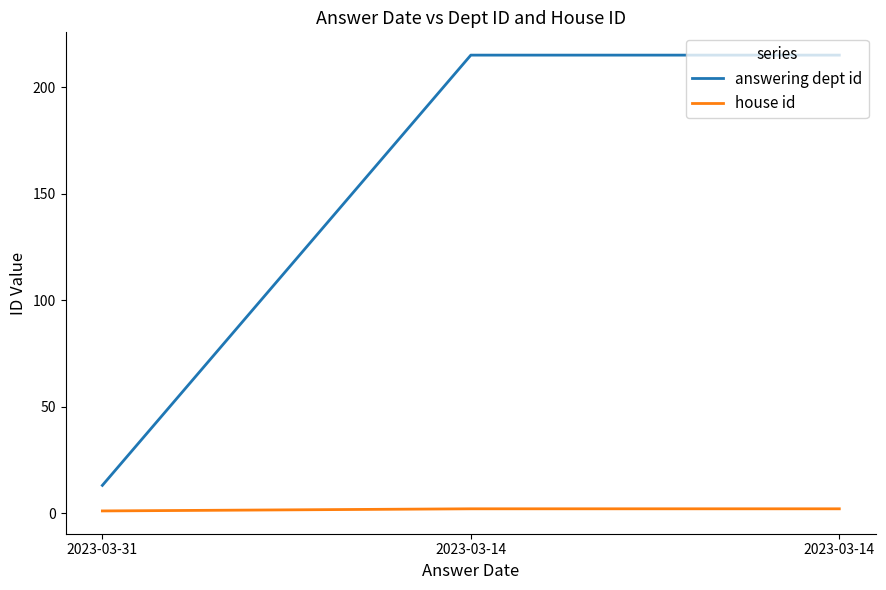

What is the difference between the maximum and minimum values in the house id series?

1